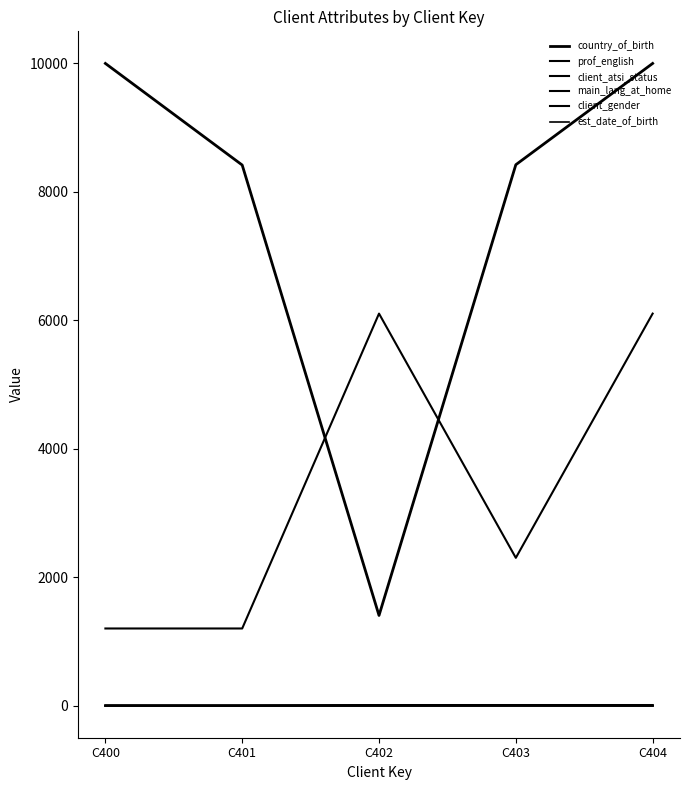

In country_of_birth, how many points are lower than both neighbors (excluding endpoints)?

1